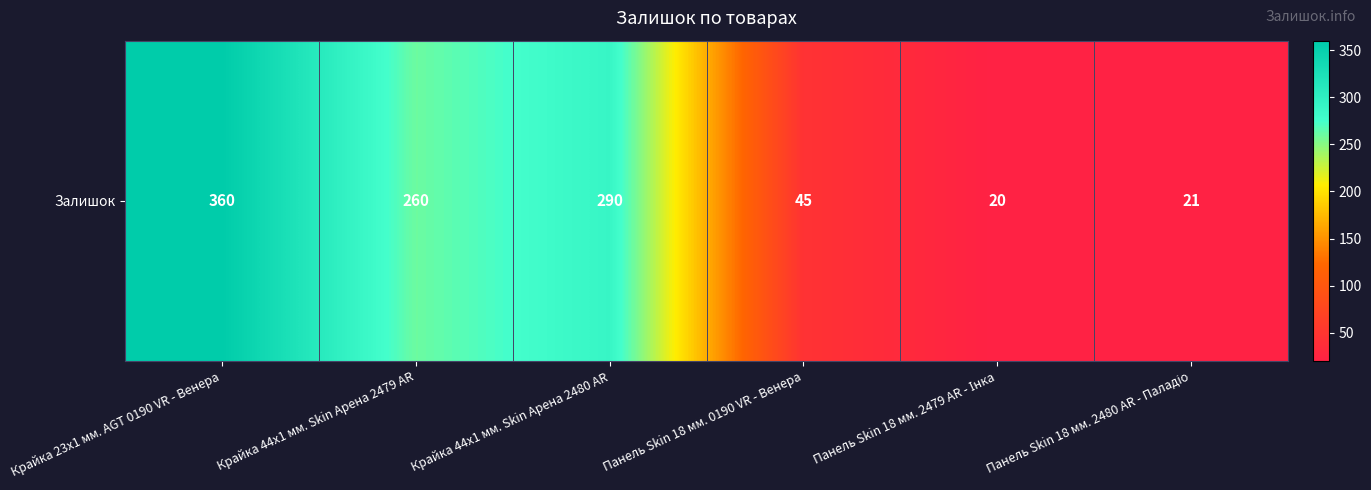

The chart shows a value of 63 at Панель Skin 18 мм. 0190 VR - Венера. True or false?

False